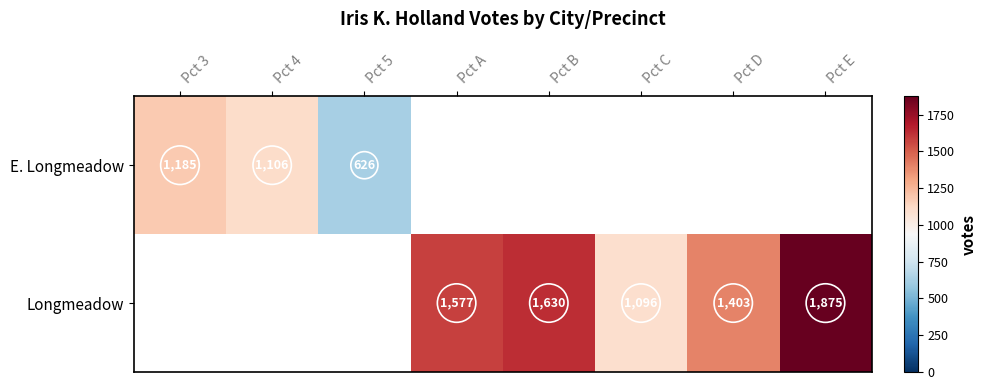

True or false: E. Longmeadow has a value of 1106 at Pct 4.

True